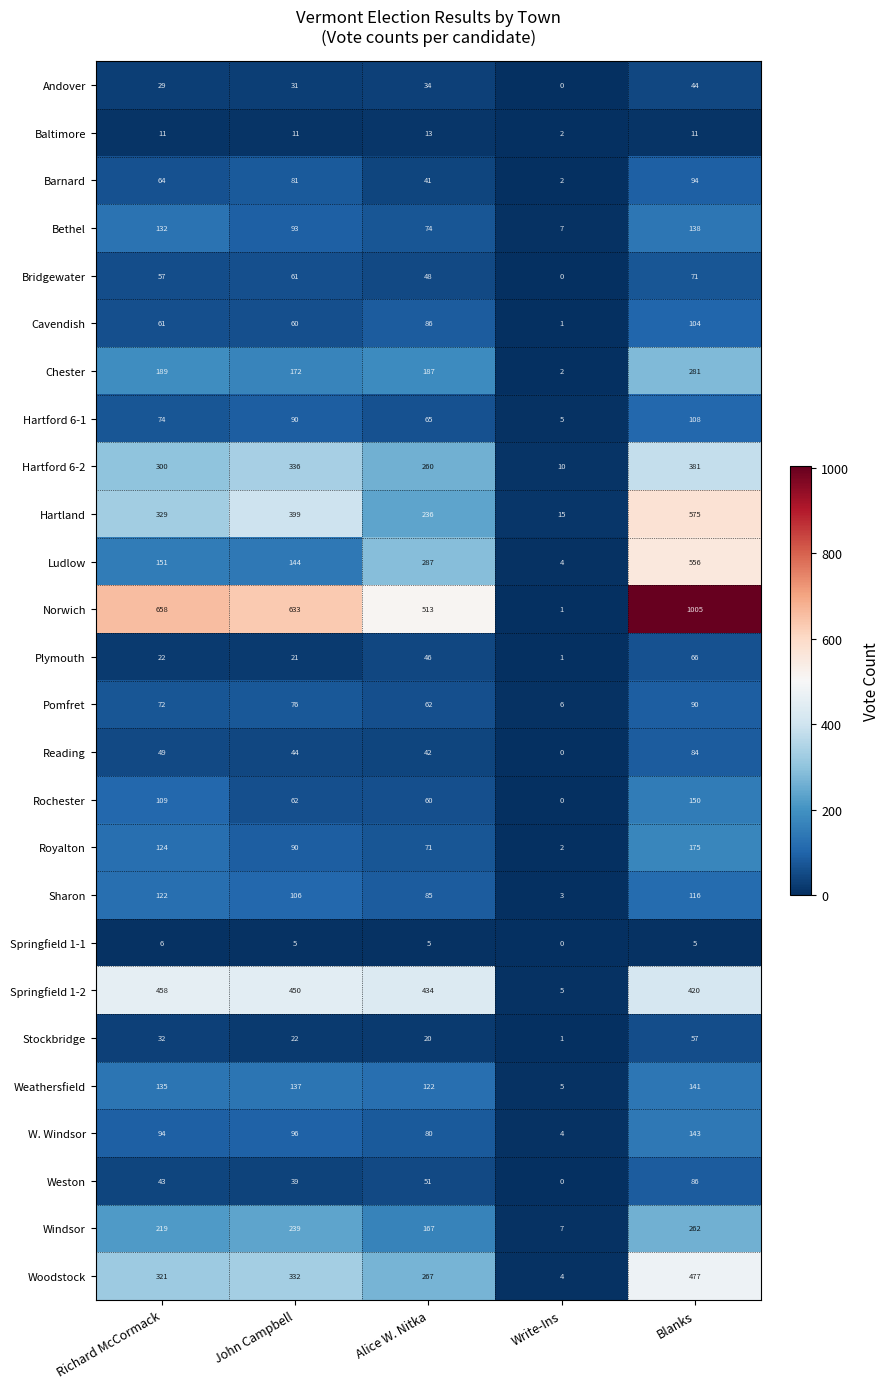

At which category does the chart reach its minimum across all series?

Write-Ins